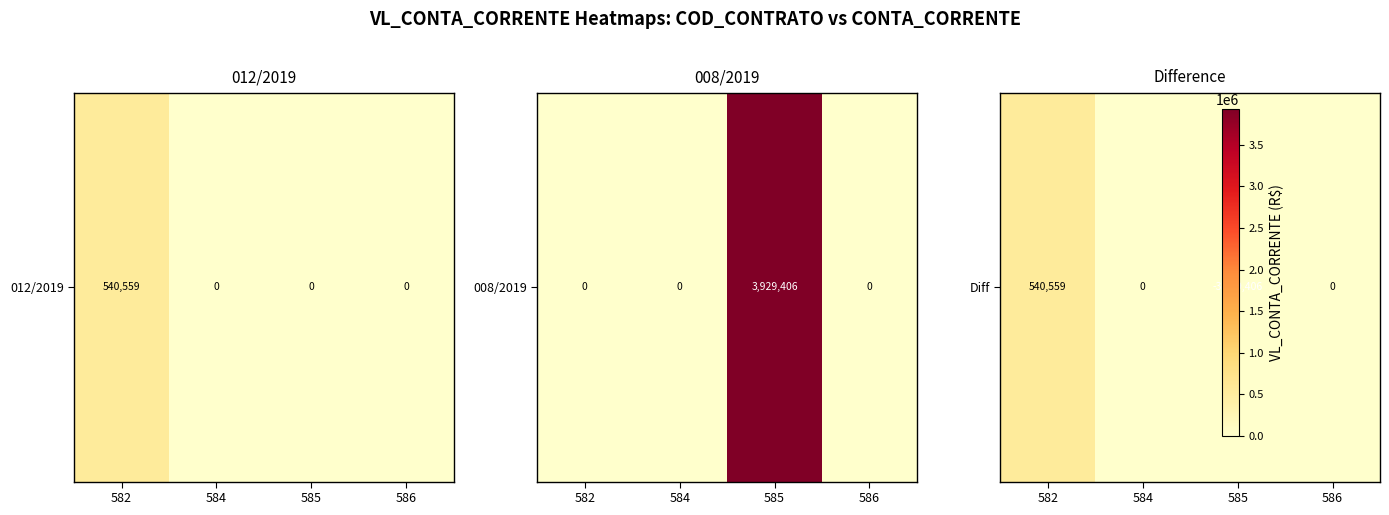

Reading left to right, extract all data points from this chart.

540558.6	0.0	-3929406.2	0.0